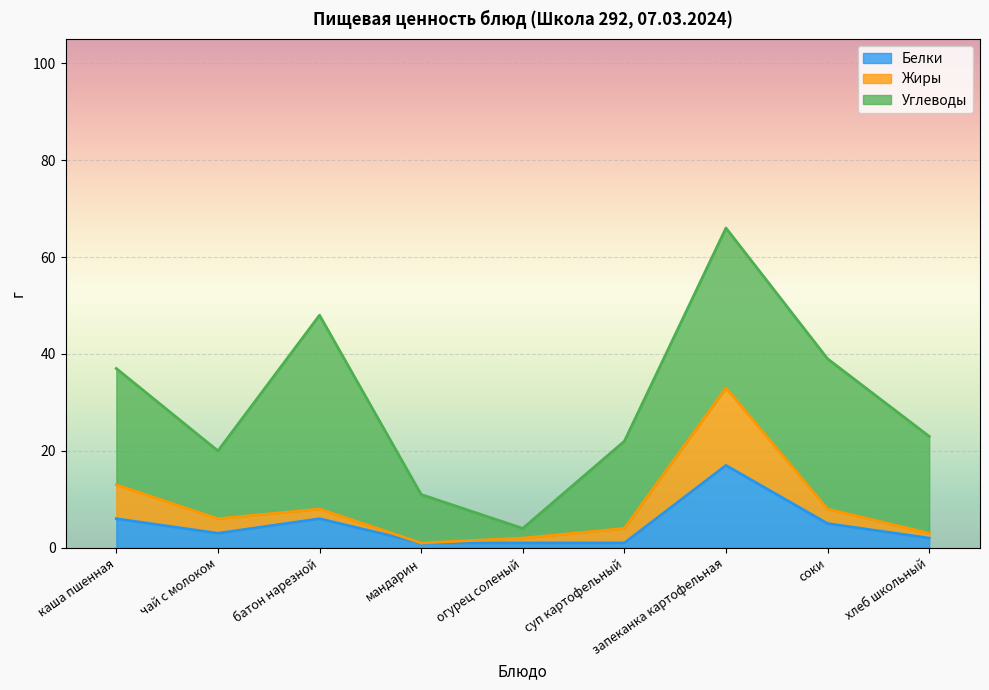

What position from the left is запеканка картофельная?

7